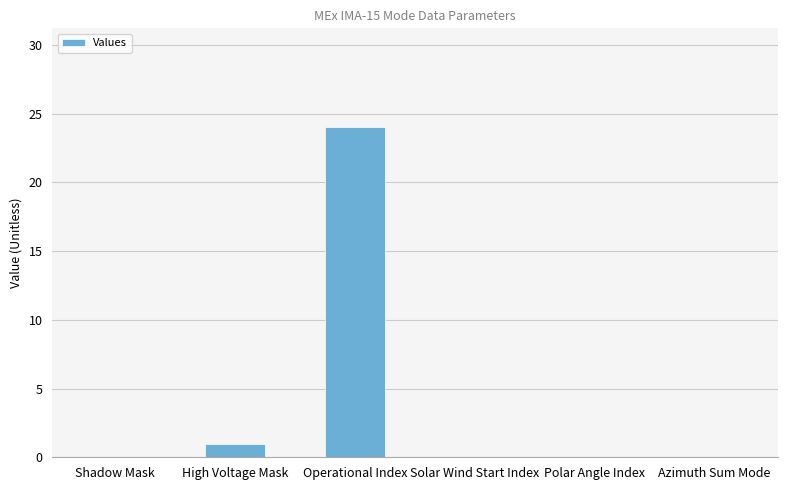

Where is the data nearest to the value 12?

High Voltage Mask